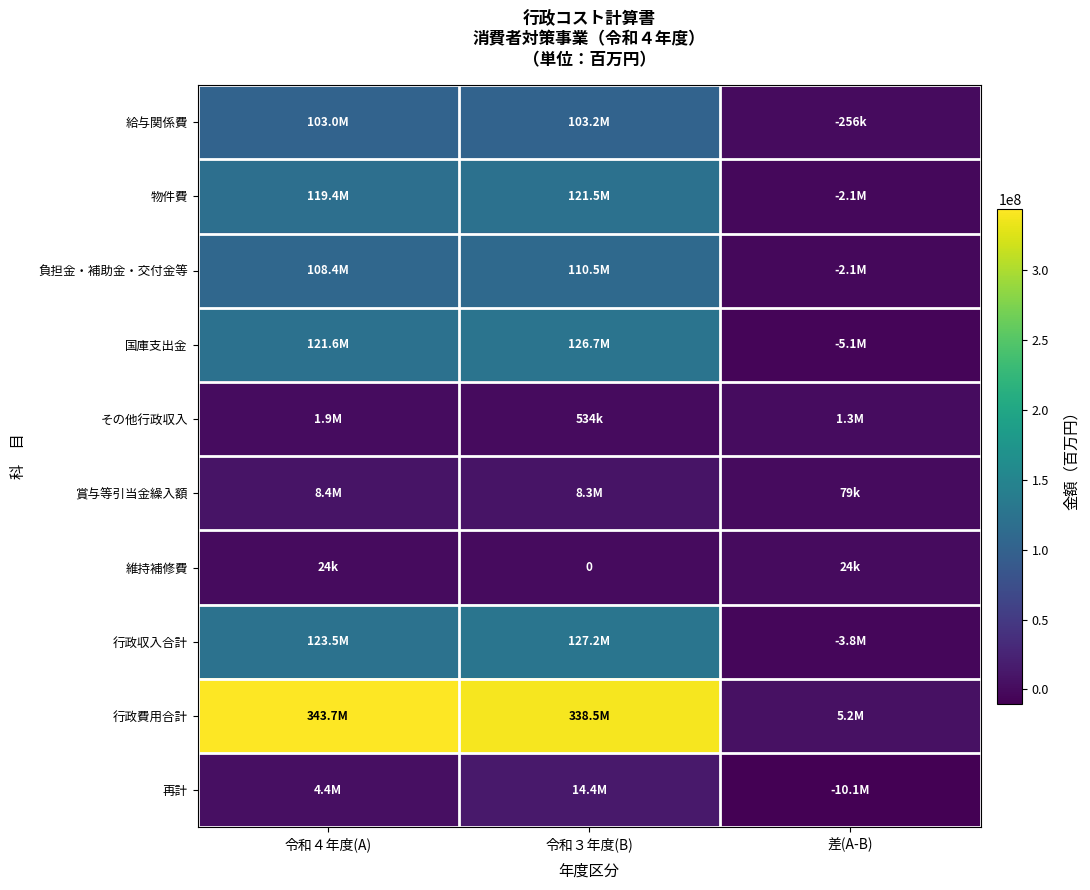

At which category does the chart reach its peak across all series?

令和４年度(A)